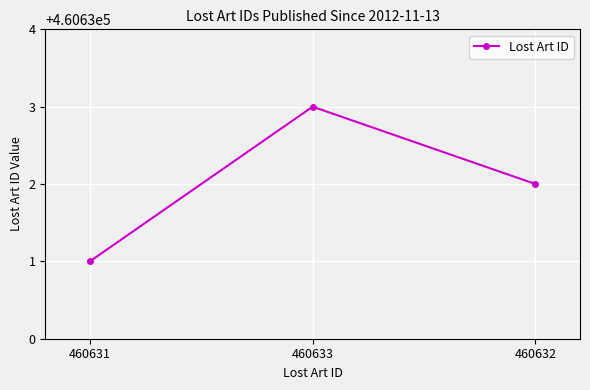

Reading left to right, transcribe all the data shown in this chart.

460631=460631	460633=460633	460632=460632